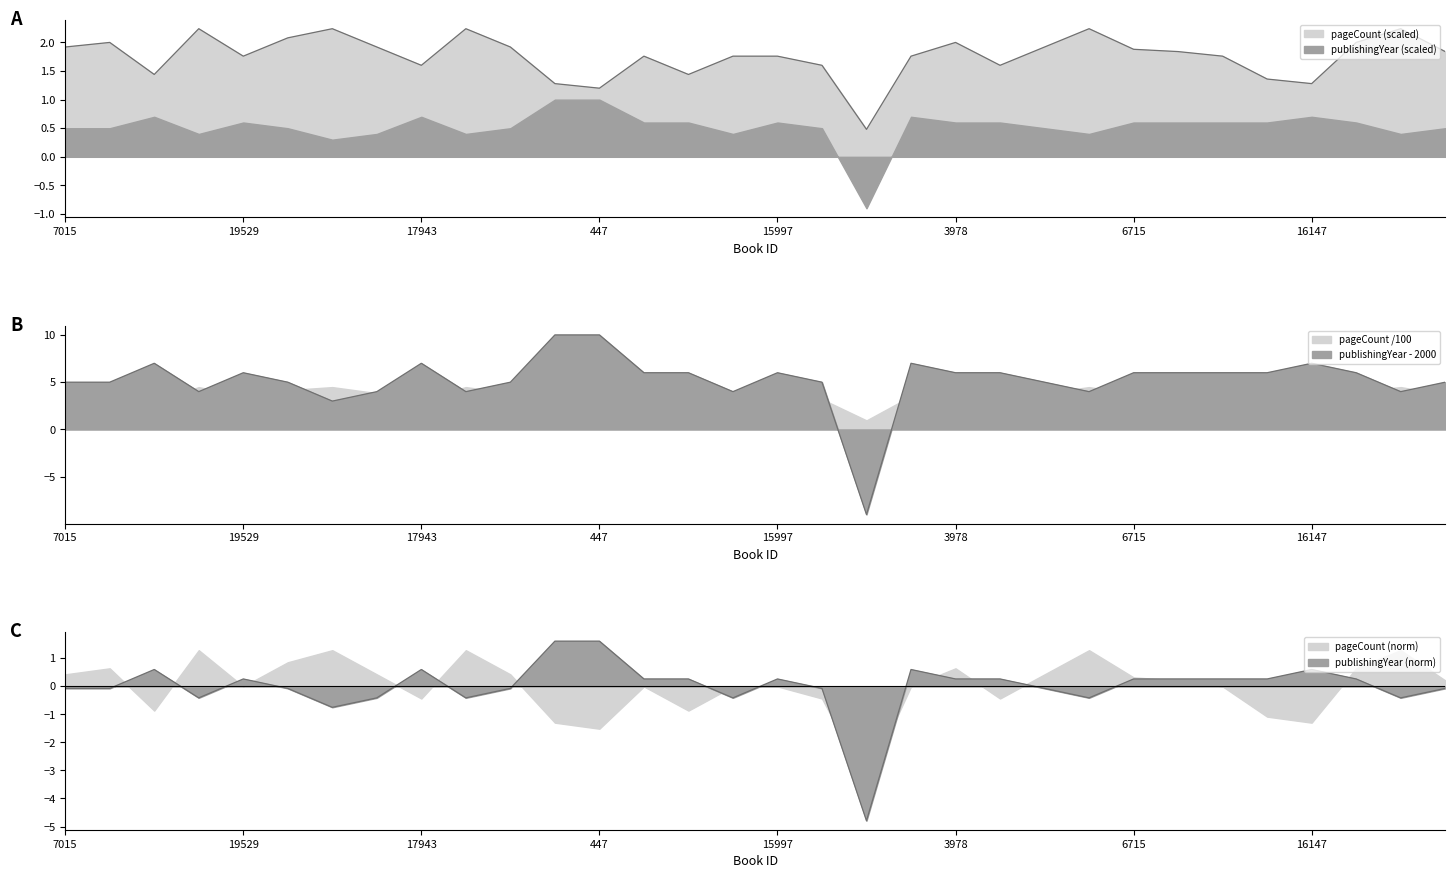

After their last crossing, which series has the higher values: pageCount or publishingYear?

publishingYear